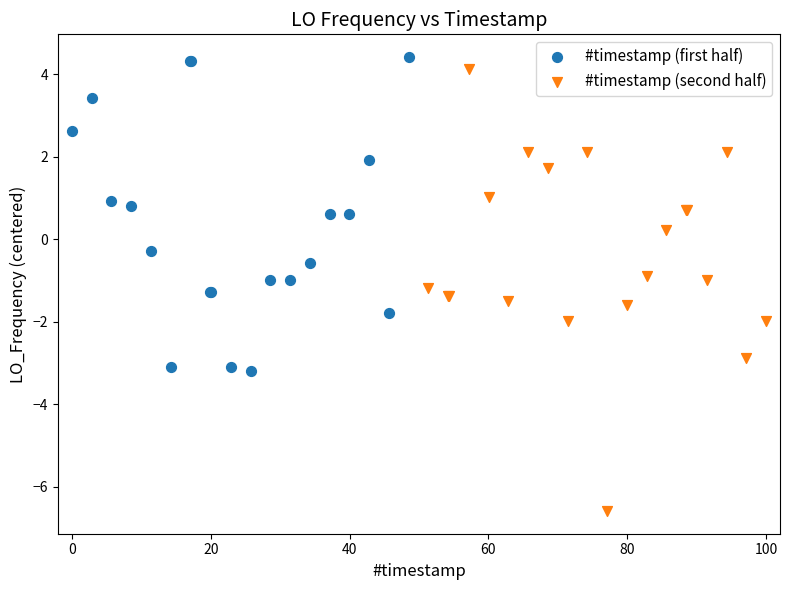

Which series has the widest spread of Y values?

#timestamp (second half)